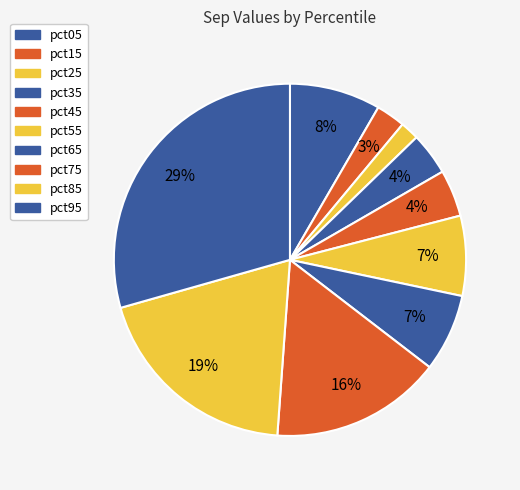

How many segments does this pie chart have?

10